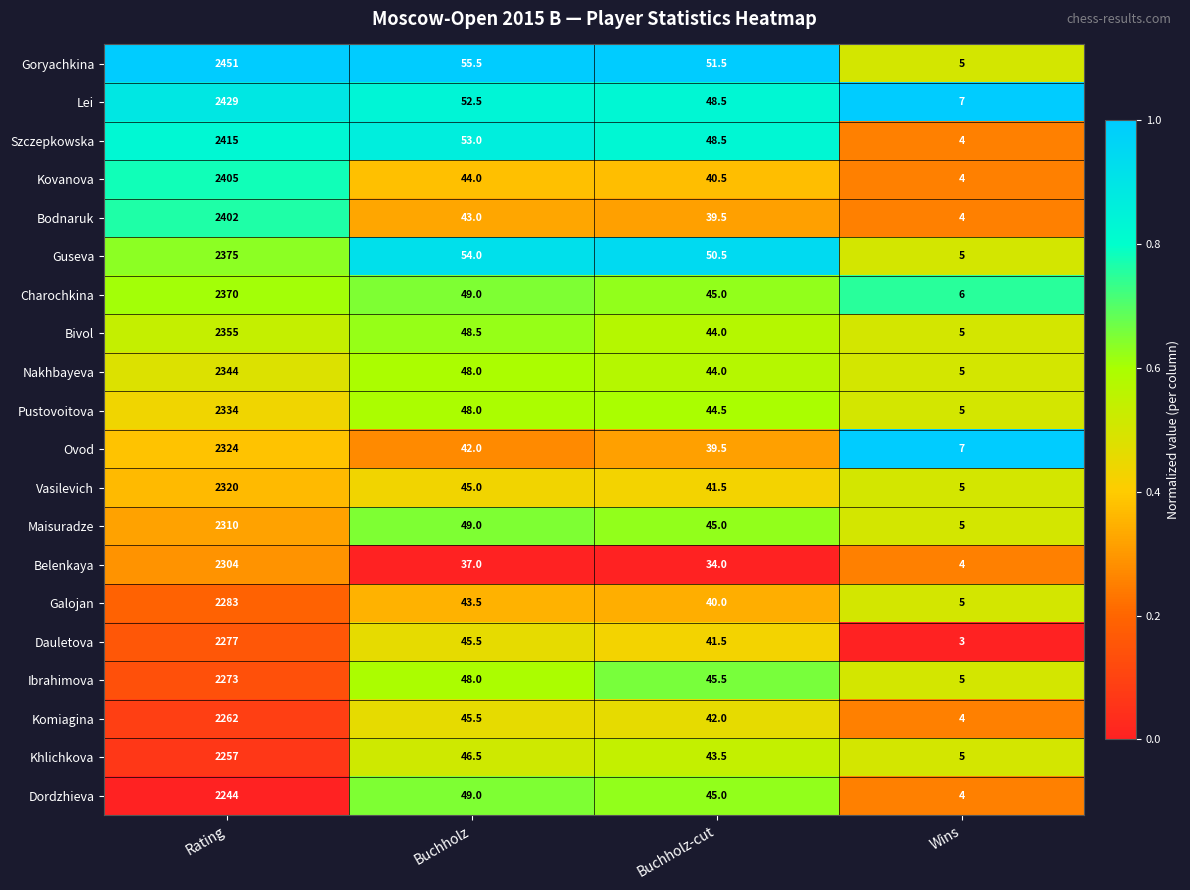

What is the sum of the Bivol values at Buchholz and Rating?

2403.5